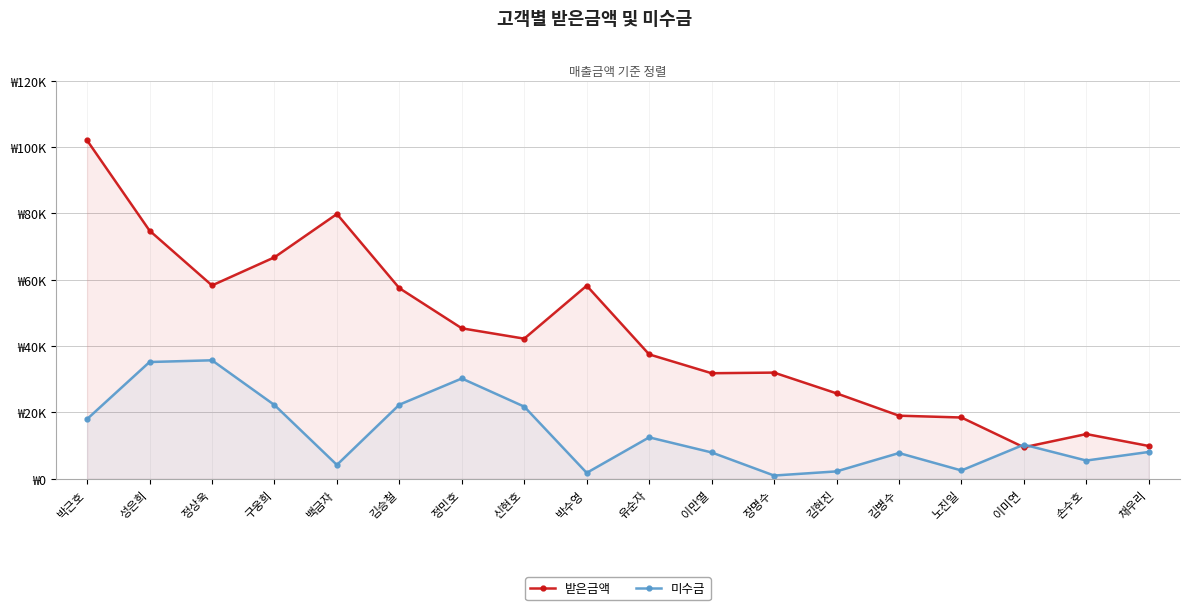

Which has a higher value, 성은희 or 정민호?

성은희